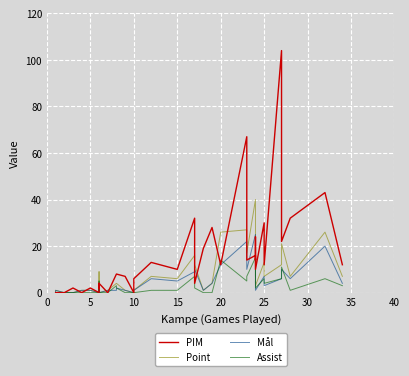

How many lines are shown in the chart?

4